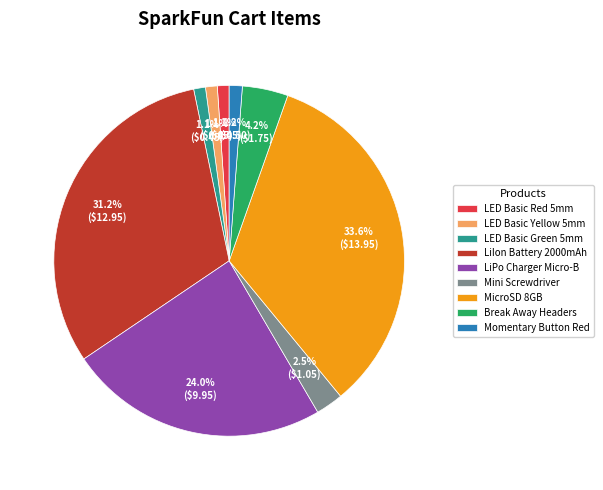

Which slice is the largest?

MicroSD 8GB